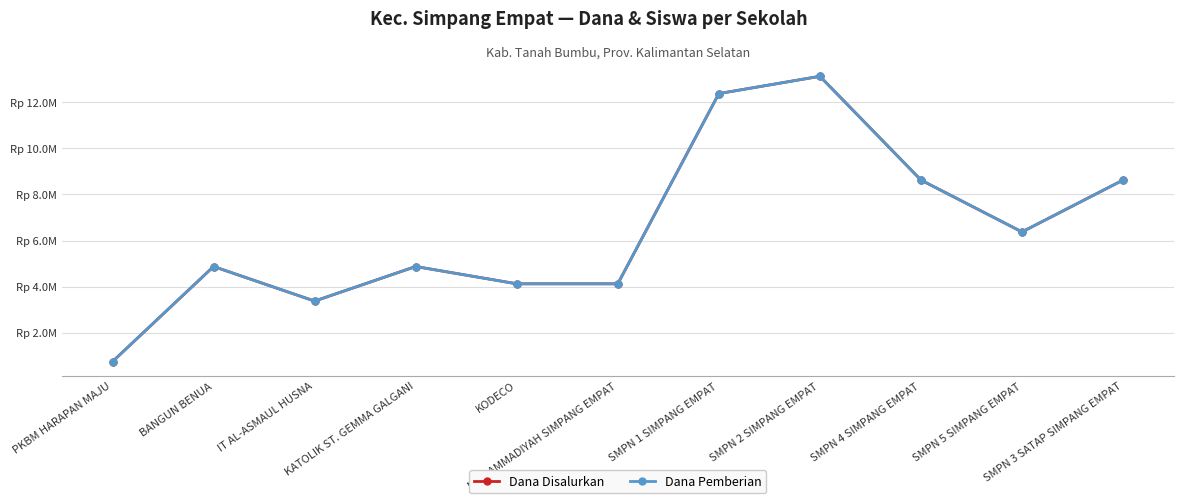

Is the value of Dana Disalurkan at SMPN 1 SIMPANG EMPAT greater than the value of Dana Pemberian at SMPN 2 SIMPANG EMPAT?

No